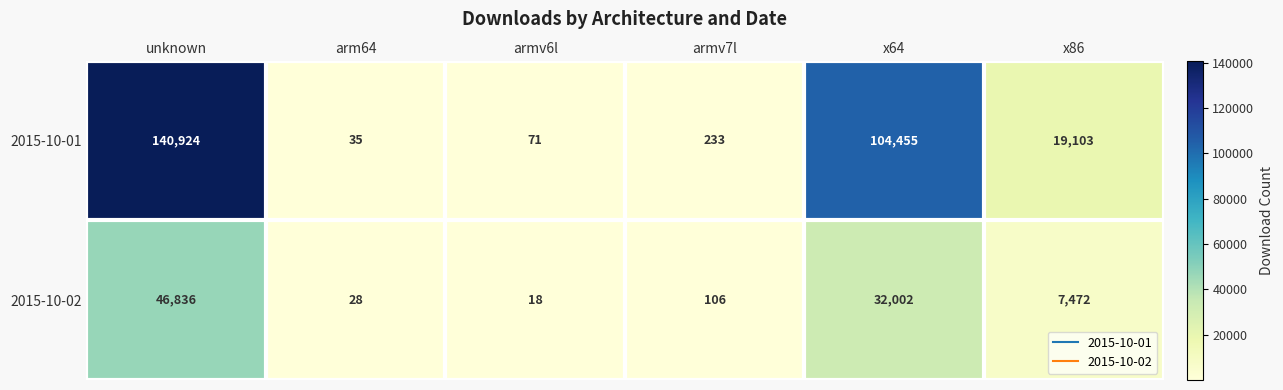

What is the difference between the maximum and minimum values in the 2015-10-02 series?

46818